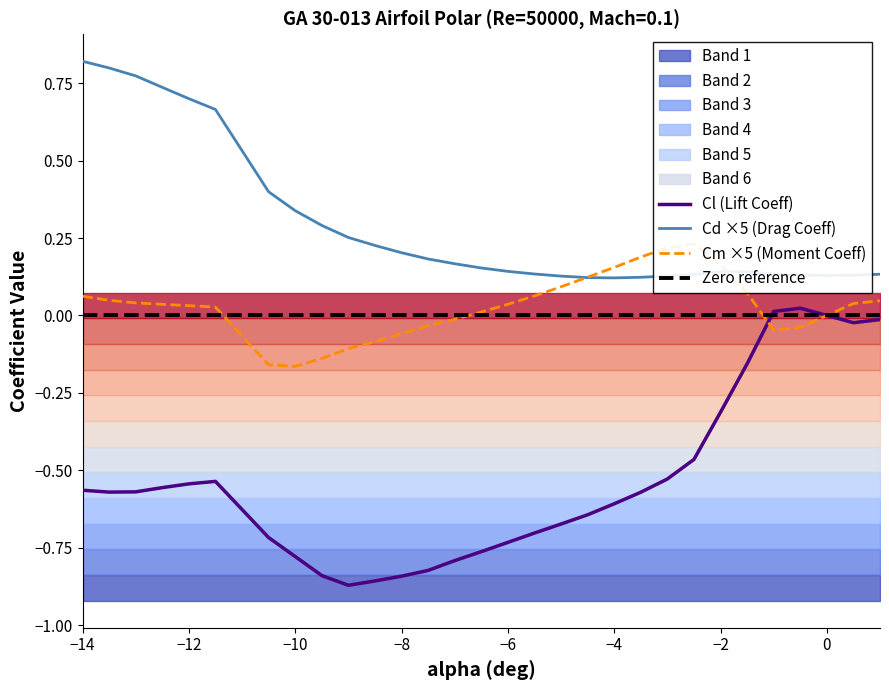

True or false: Cd ×5 (Drag Coeff) and Cl (Lift Coeff) intersect in this chart.

False